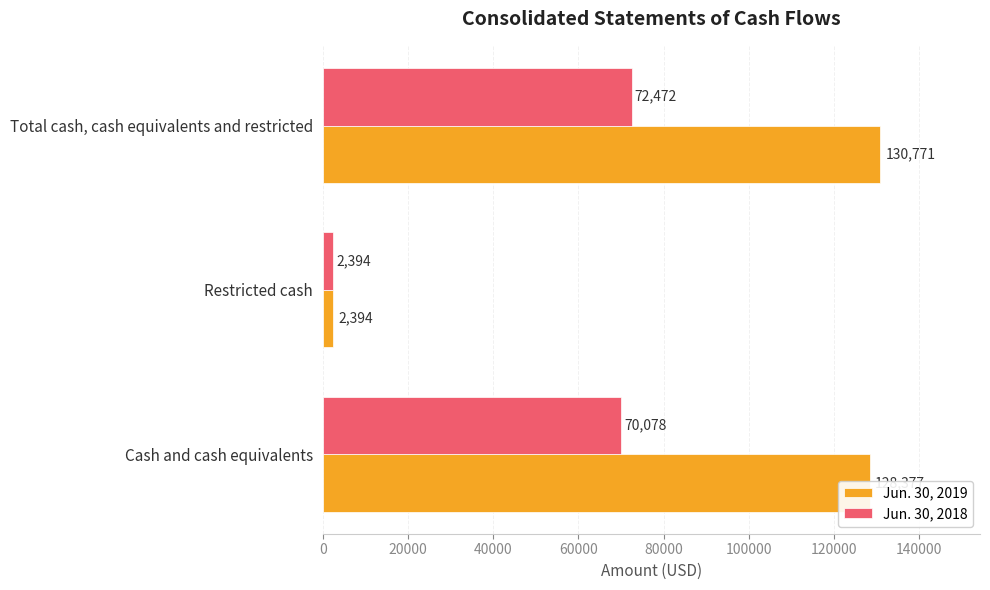

Between Cash and cash equivalents and Restricted cash, which series saw the biggest shift?

Jun. 30, 2019